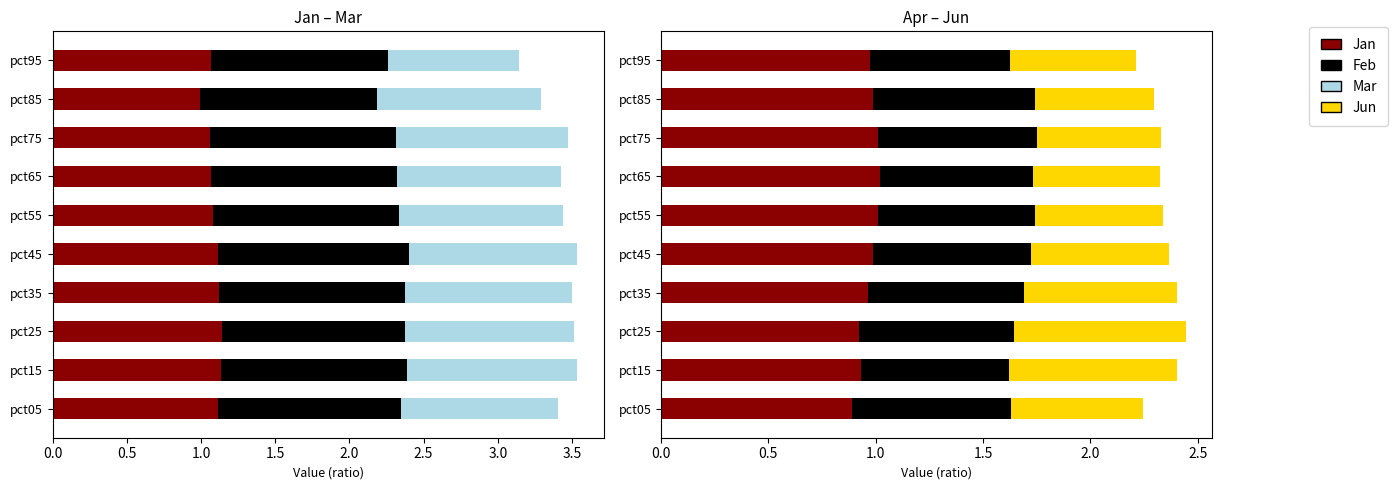

Reading left to right, list all the values displayed in this chart.

Jan: 1.1	1.1	1.1	1.1	1.1	1.1	1.1	1.1	1.0	1.1
Feb: 1.2	1.3	1.2	1.3	1.3	1.3	1.3	1.3	1.2	1.2
Mar: 1.1	1.1	1.1	1.1	1.1	1.1	1.1	1.2	1.1	0.9
Apr: 0.9	0.9	0.9	1.0	1.0	1.0	1.0	1.0	1.0	1.0
May: 0.7	0.7	0.7	0.7	0.7	0.7	0.7	0.7	0.8	0.7
Jun: 0.6	0.8	0.8	0.7	0.6	0.6	0.6	0.6	0.6	0.6